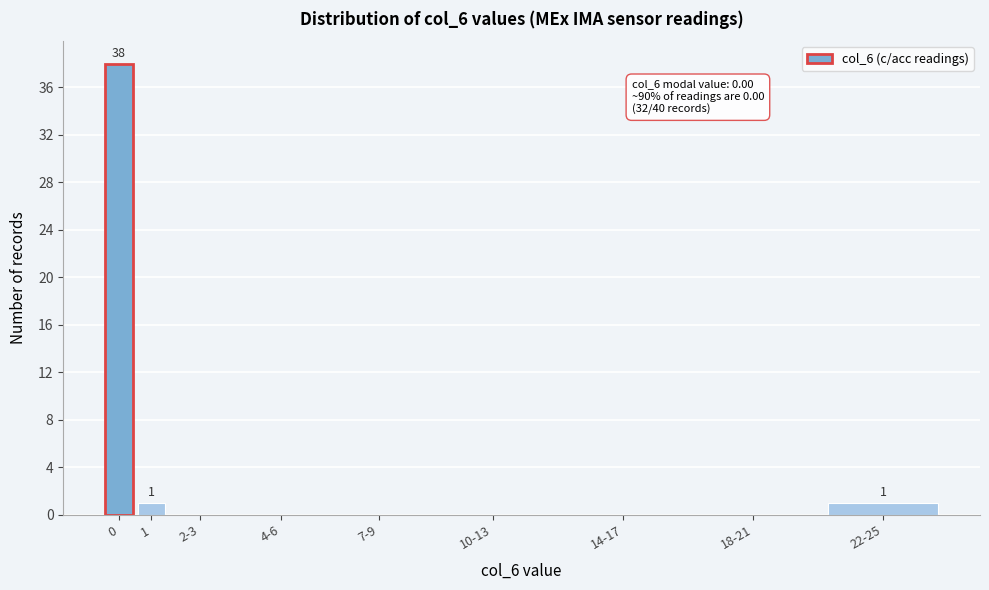

Reading left to right, extract all data points from this chart.

0=38	1=1	2-3=0	4-6=0	7-9=0	10-13=0	14-17=0	18-21=0	22-25=1